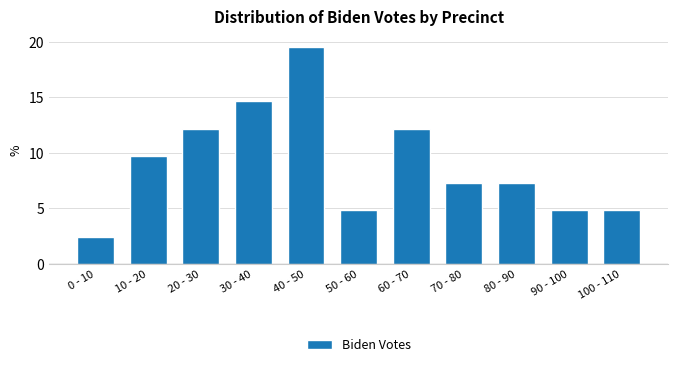

Reading left to right, what are all the values shown in this chart?

2.4	9.8	12.2	14.6	19.5	4.9	12.2	7.3	7.3	4.9	4.9